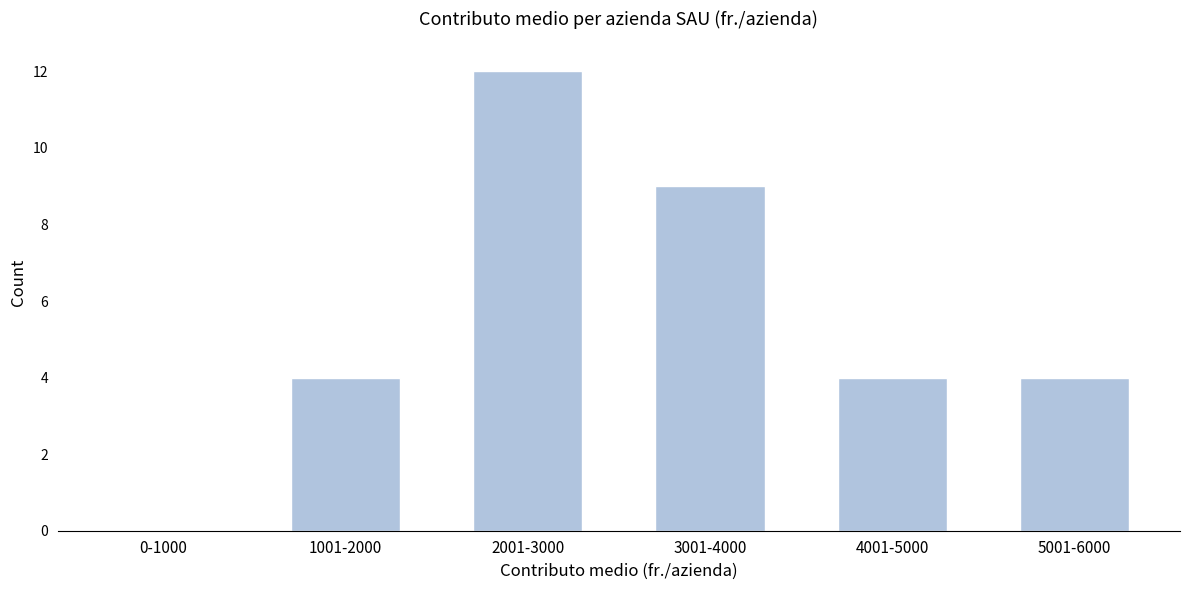

Reading left to right, list all the values displayed in this chart.

0-1000=0	1001-2000=4	2001-3000=12	3001-4000=9	4001-5000=4	5001-6000=4